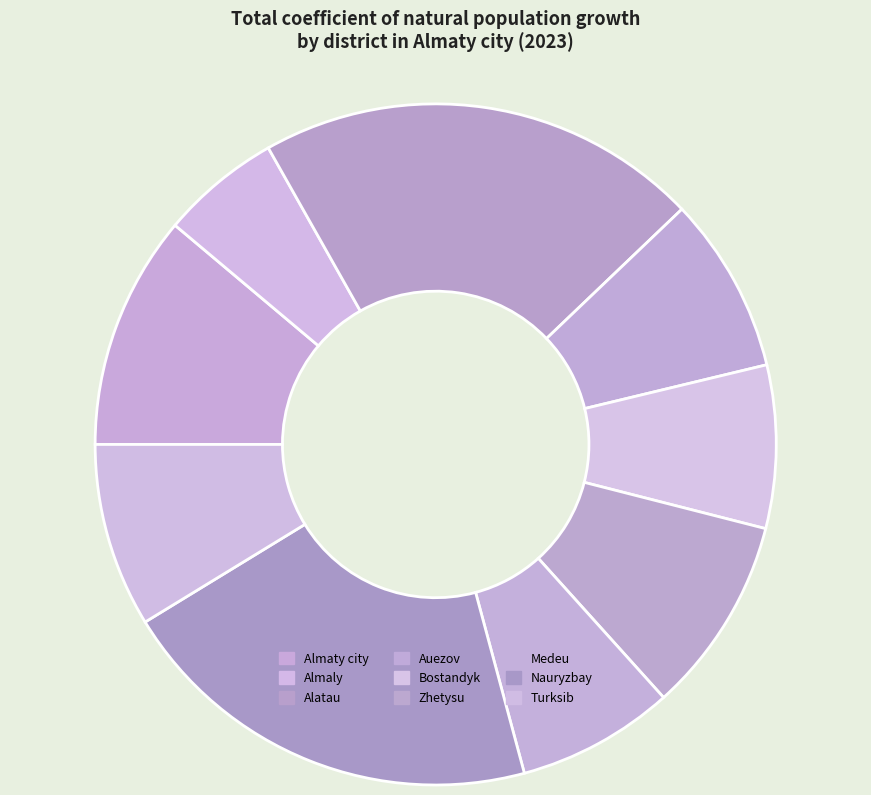

How many segments does this pie chart have?

9